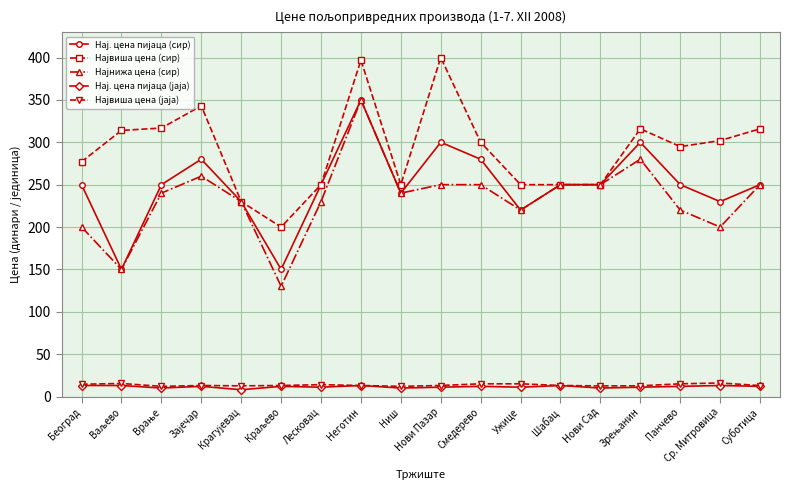

At how many categories does at least one series exceed 32?

18